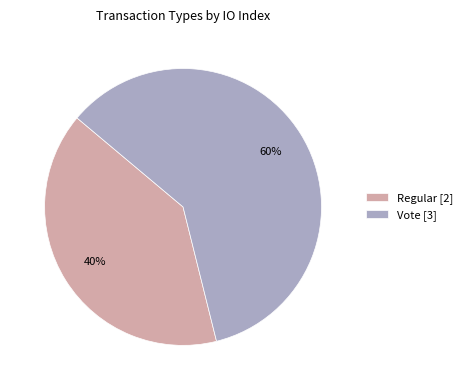

Between Regular and Vote, which is larger?

Vote